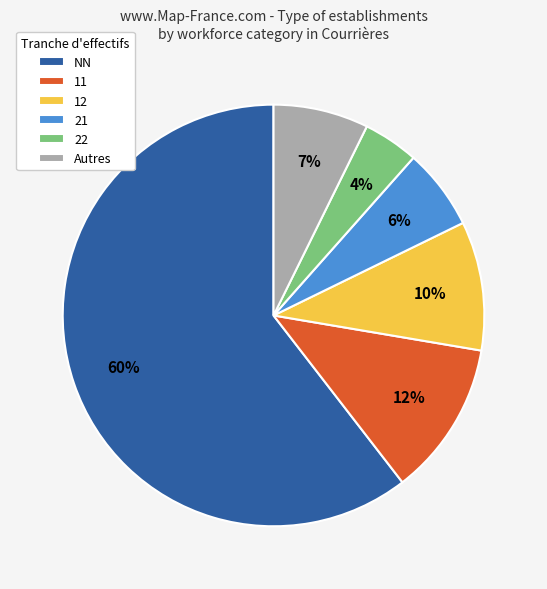

Which slice is the largest?

NN